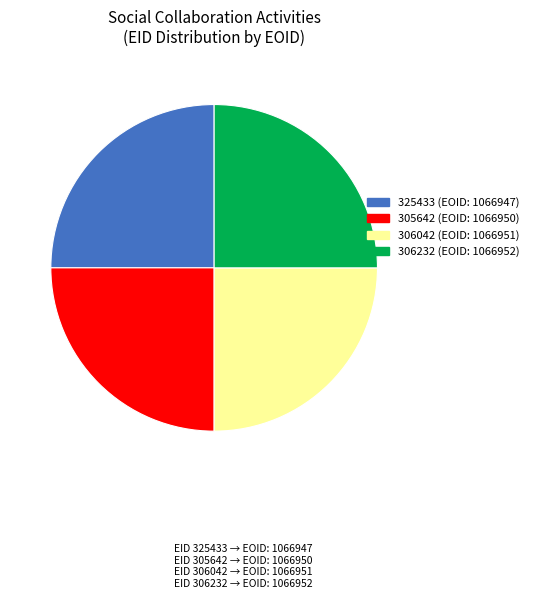

Approximately how many times larger is the value at 306232 compared to 325433?

1.0